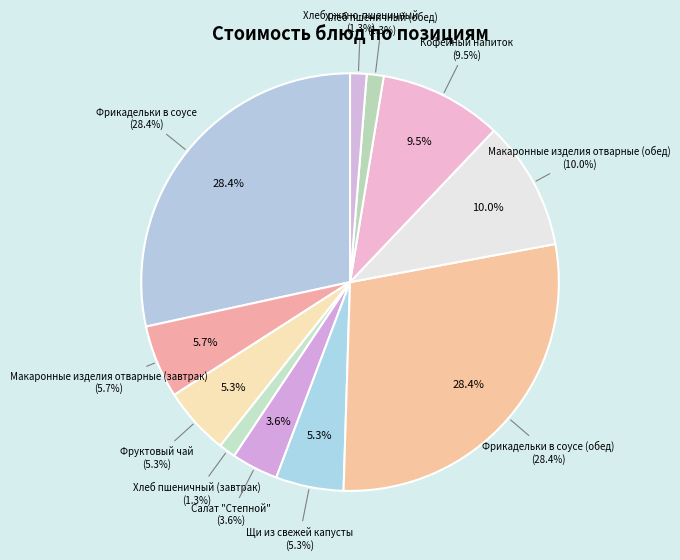

To the nearest percent, what is the average slice percentage?

9%